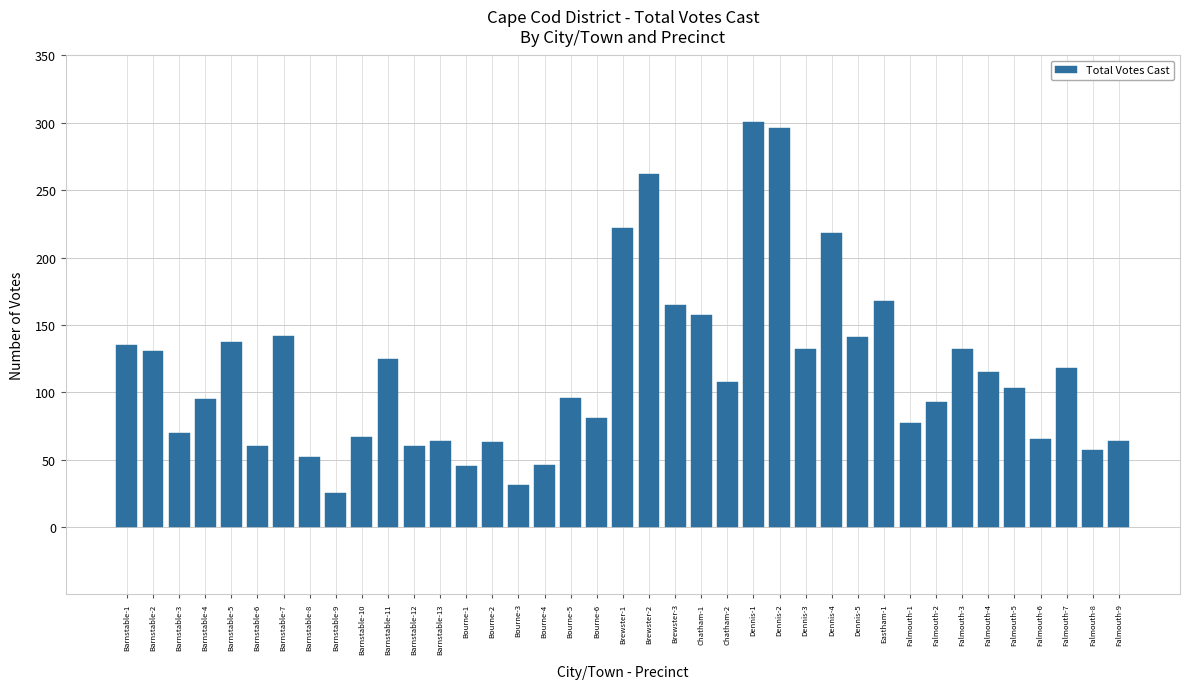

Which has a higher value, Falmouth-7 or Barnstable-9?

Falmouth-7